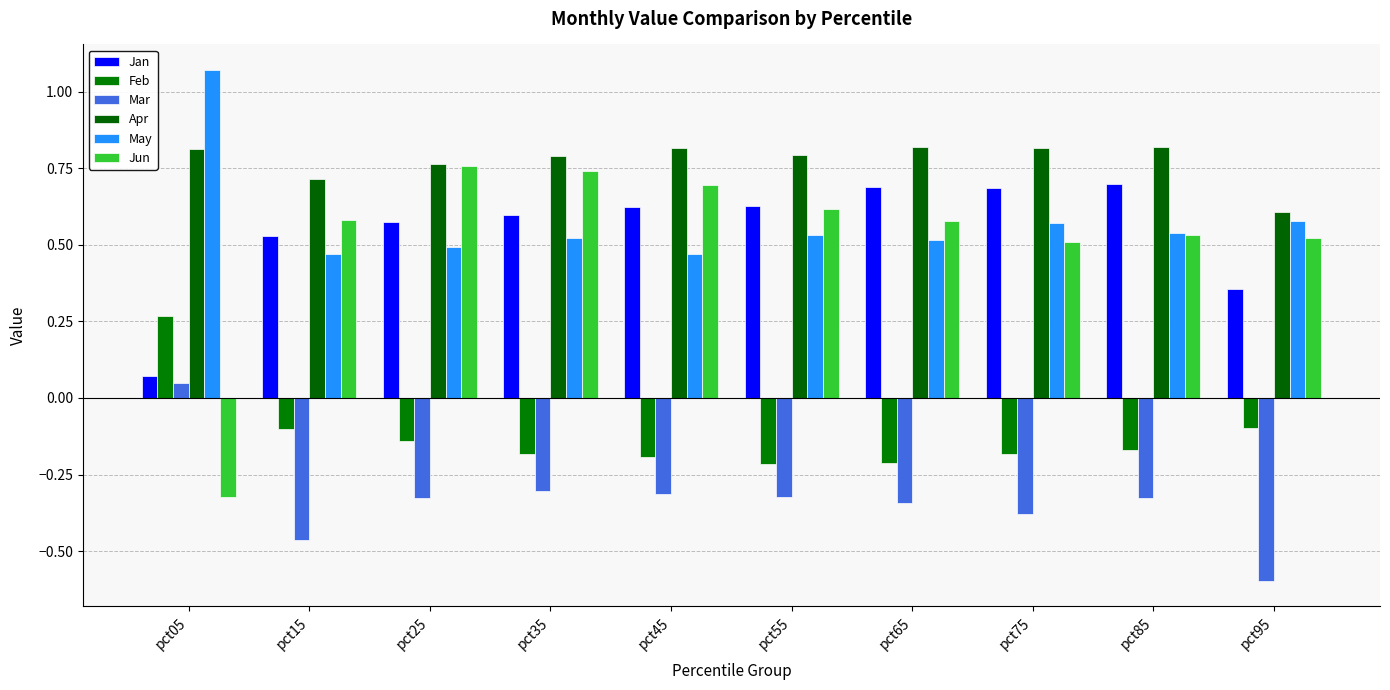

How many bars are there in each group?

6